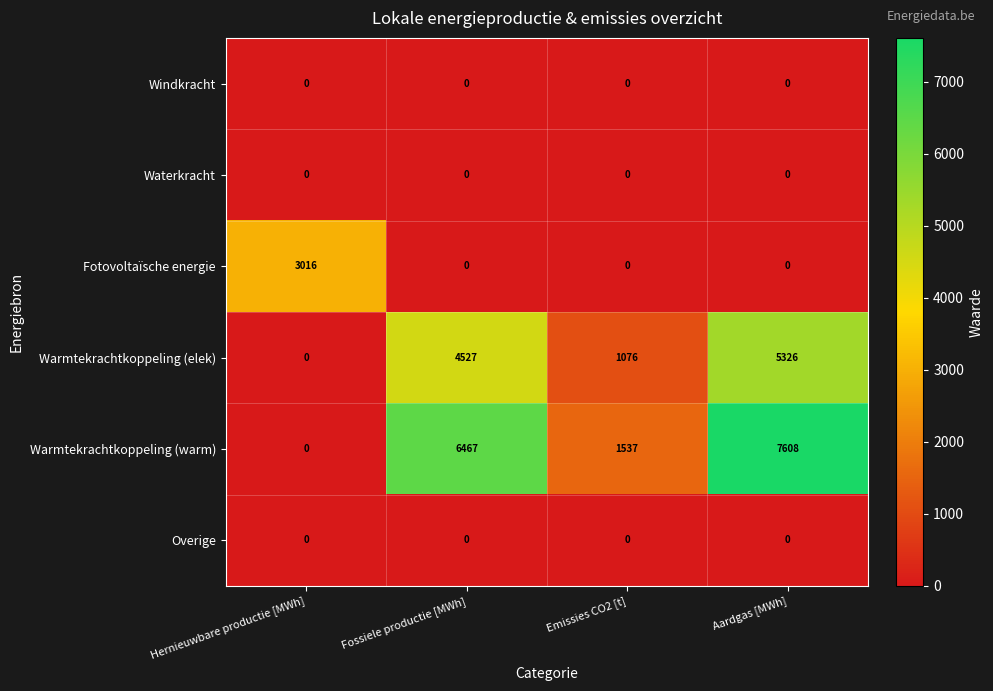

What is the sum of all Fotovoltaïsche energie values?

3016